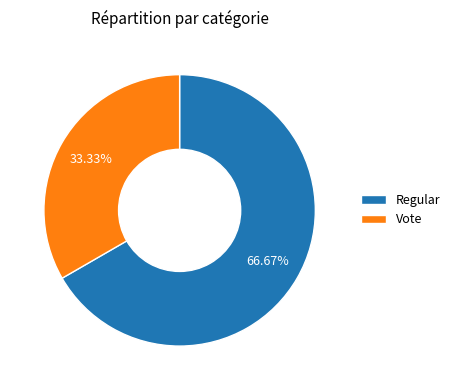

To the nearest percent, what is the difference between the Regular and Vote slice percentages?

33%